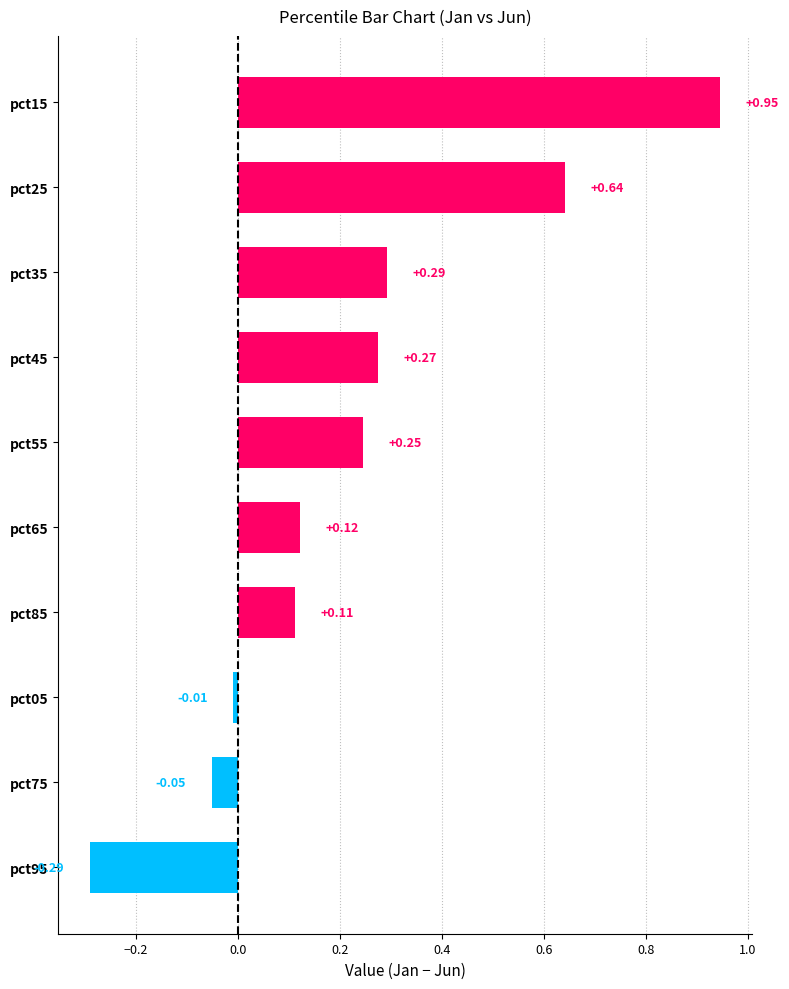

Count the number of values greater than 0.

7